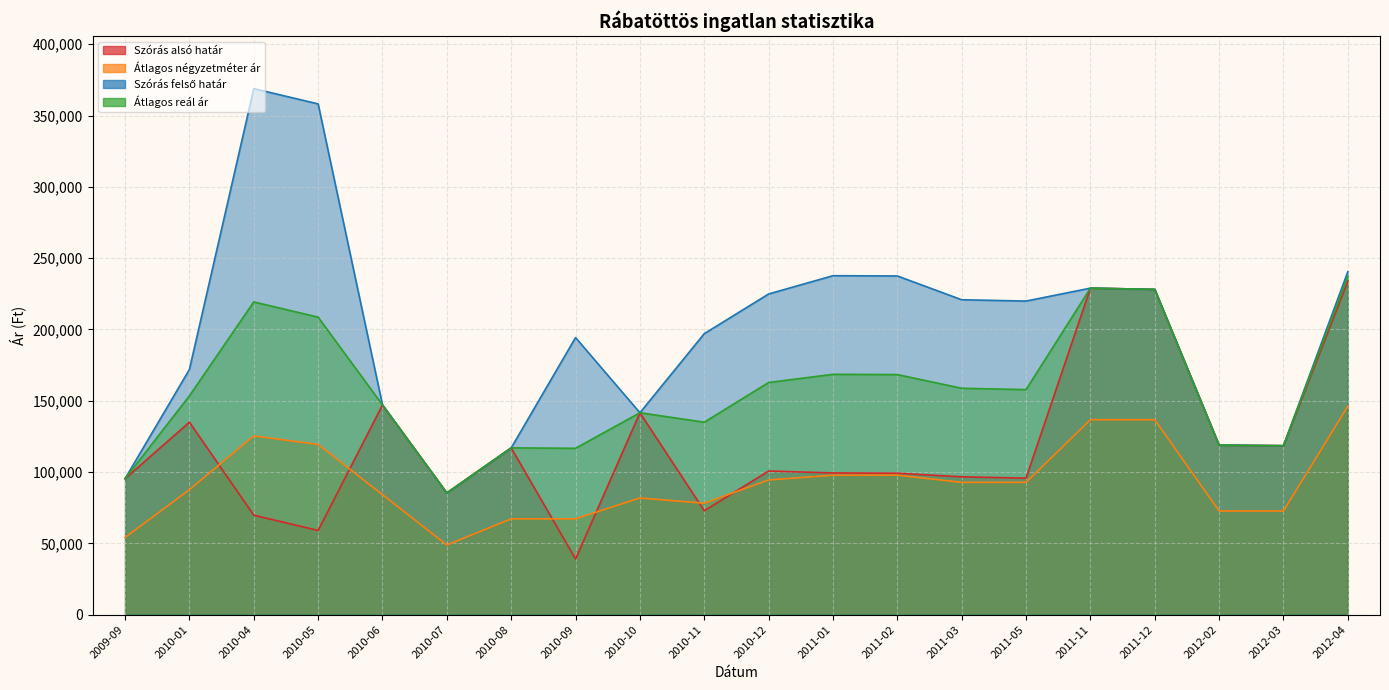

What is the sum of all Átlagos négyzetméter ár values?

1854510